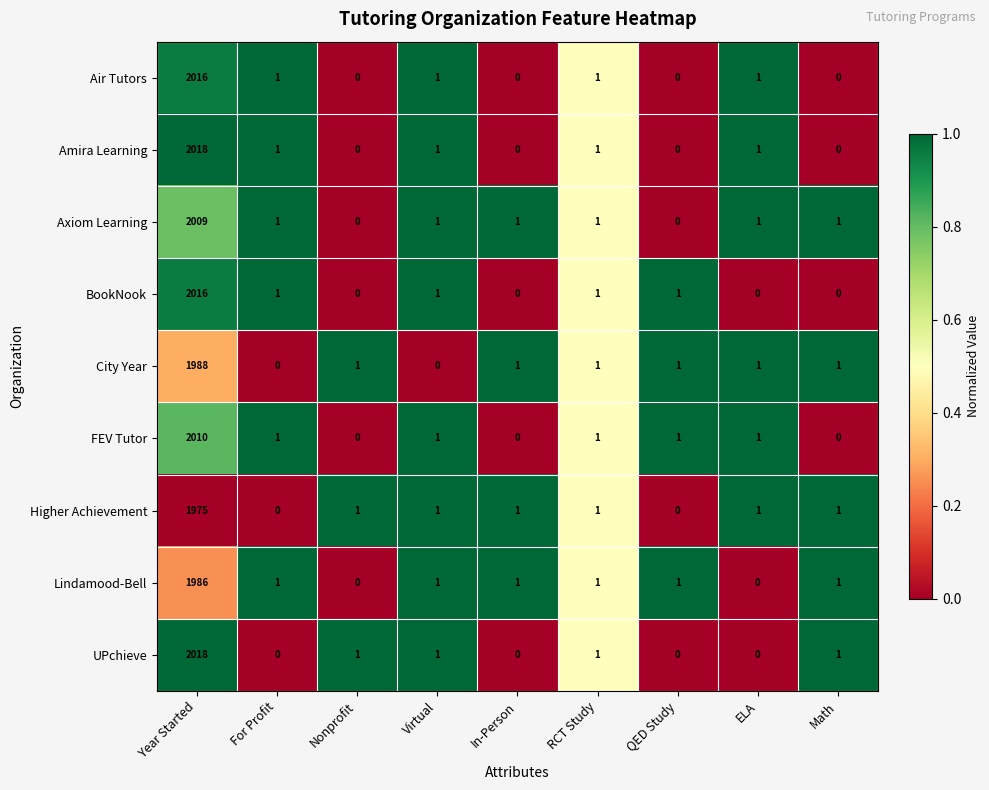

Which label corresponds to the largest value in the chart?

Year Started